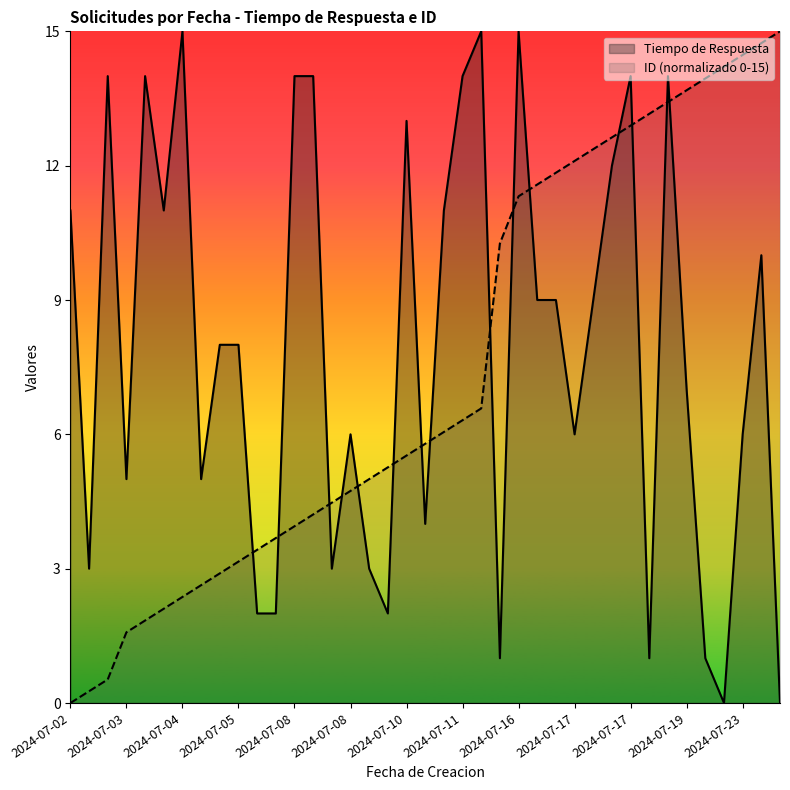

What is the value of the Tiempo de Respuesta point at the 22nd from the left?

14.0